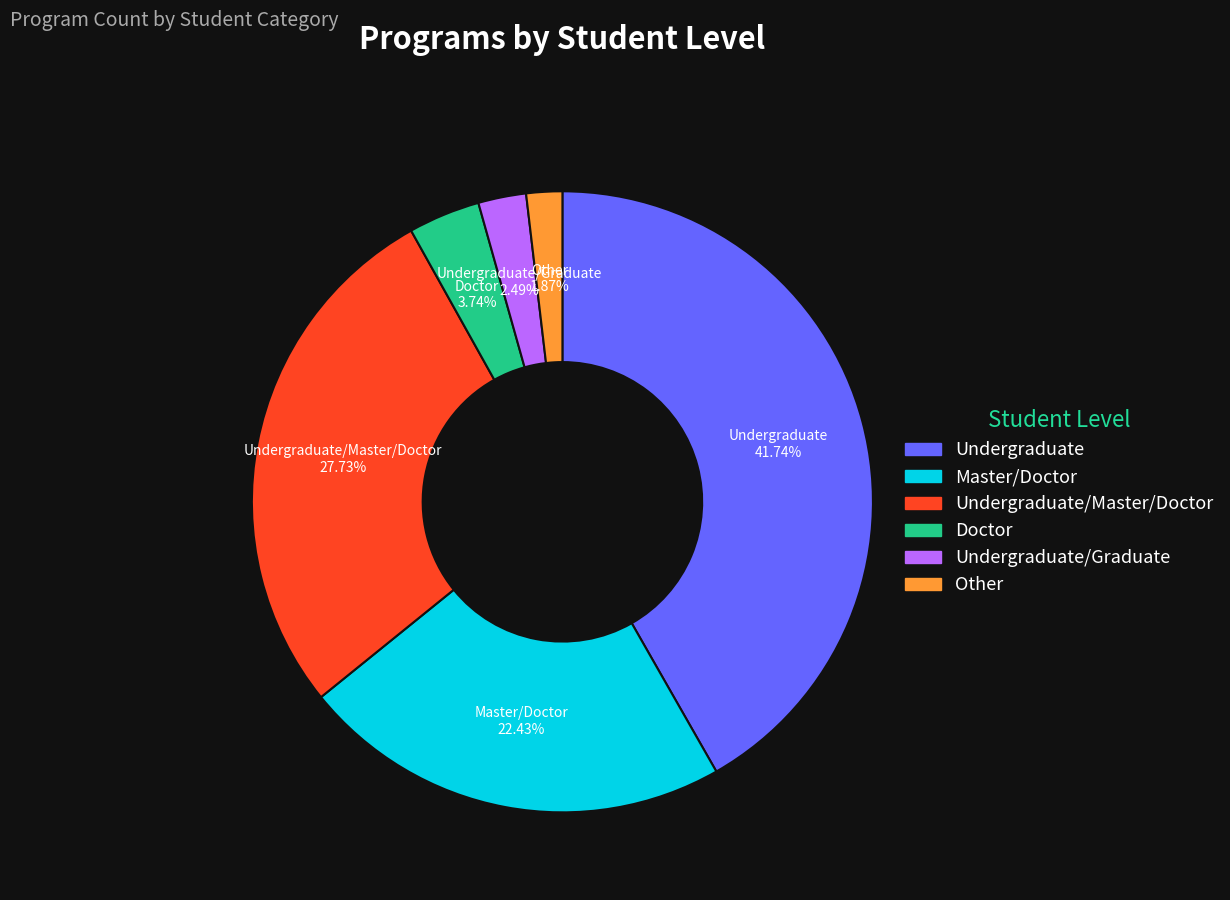

To the nearest percent, what is the difference between the largest and smallest slice percentages?

40%